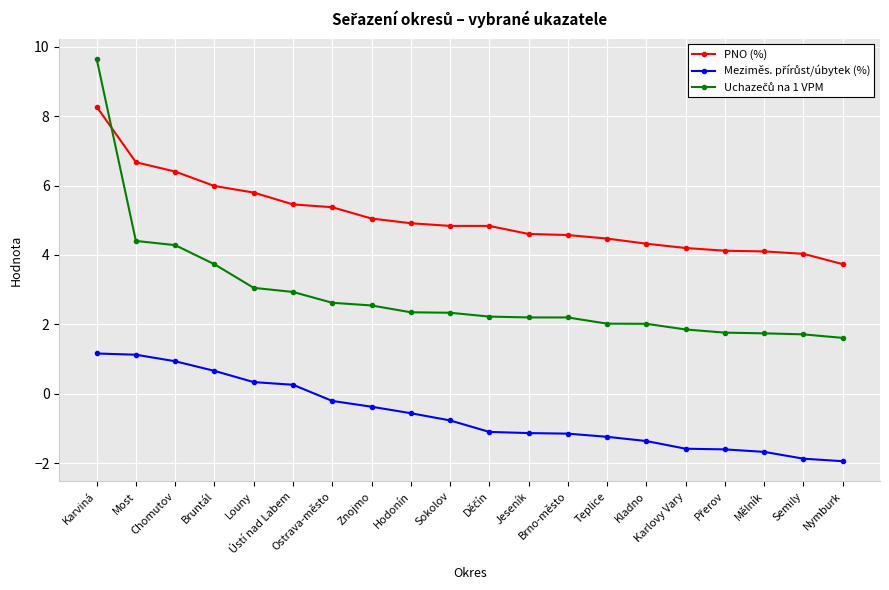

What is the label of the 12th point from the right?

Hodonín